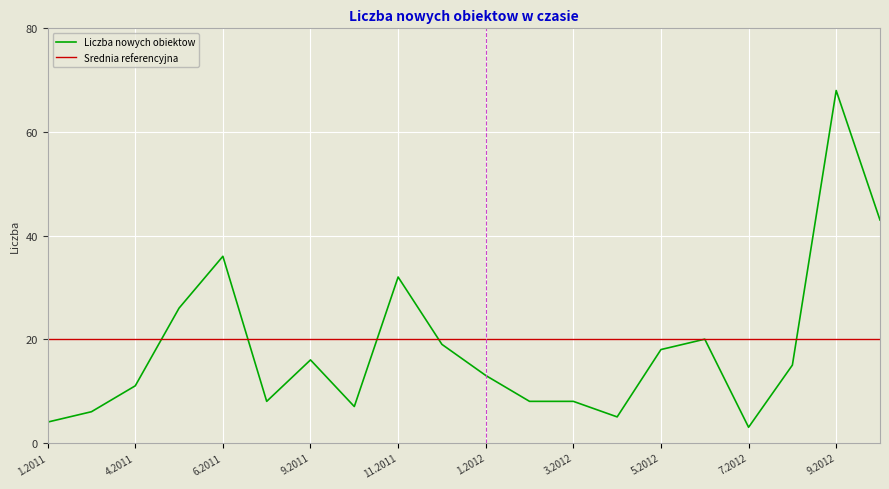

List the labels in order of value, smallest first.

7.2012, 1.2011, 4.2012, 2.2011, 10.2011, 7.2011, 2.2012, 3.2012, 4.2011, 1.2012, 8.2012, 9.2011, 5.2012, 12.2011, 6.2012, 5.2011, 11.2011, 6.2011, 10.2012, 9.2012